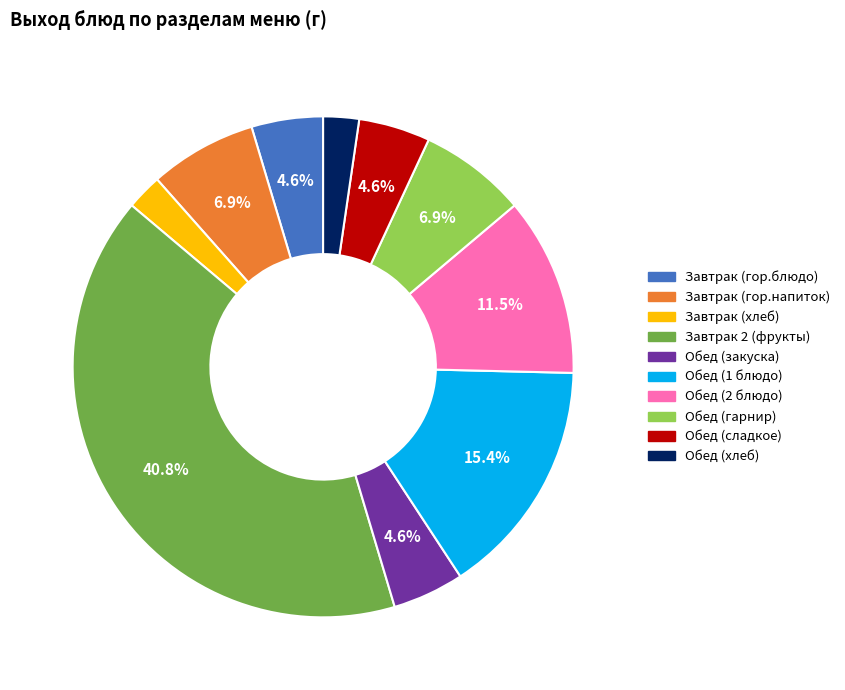

To the nearest percent, what percentage of the pie is Завтрак 2 (фрукты)?

41%